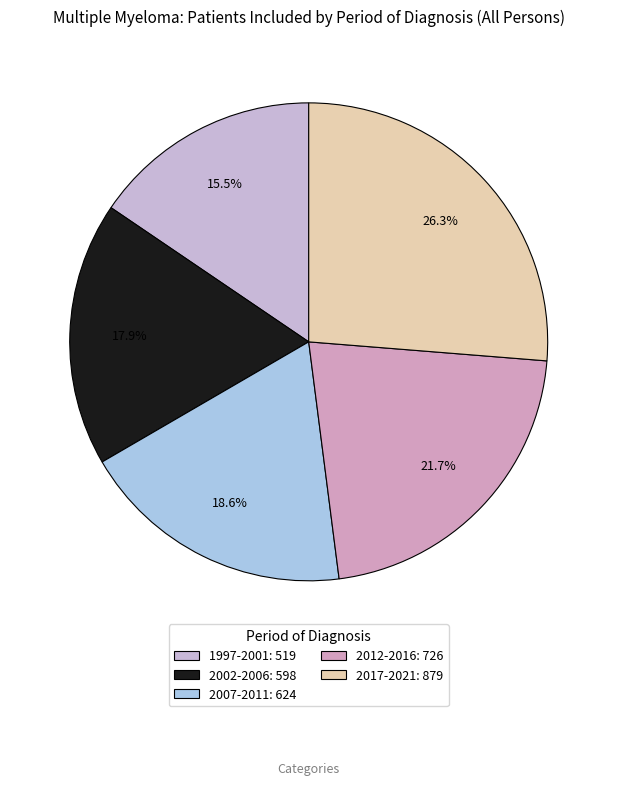

Is the sum of 2002-2006 and 2007-2011 greater than half?

No